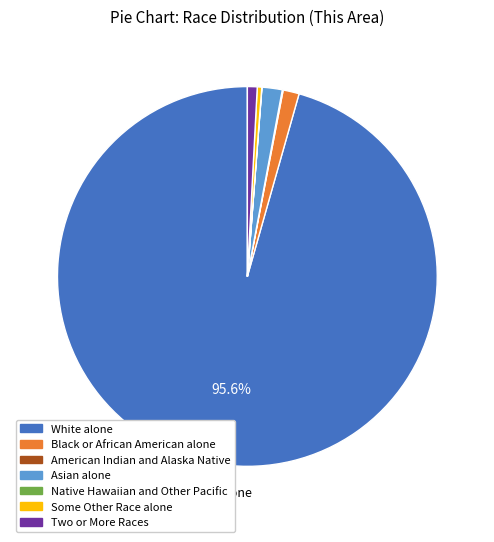

Which has a higher value, Asian alone or White alone?

White alone